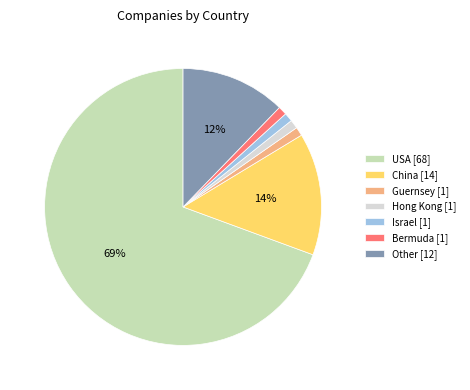

To the nearest percent, what portion does China [14] represent?

14%